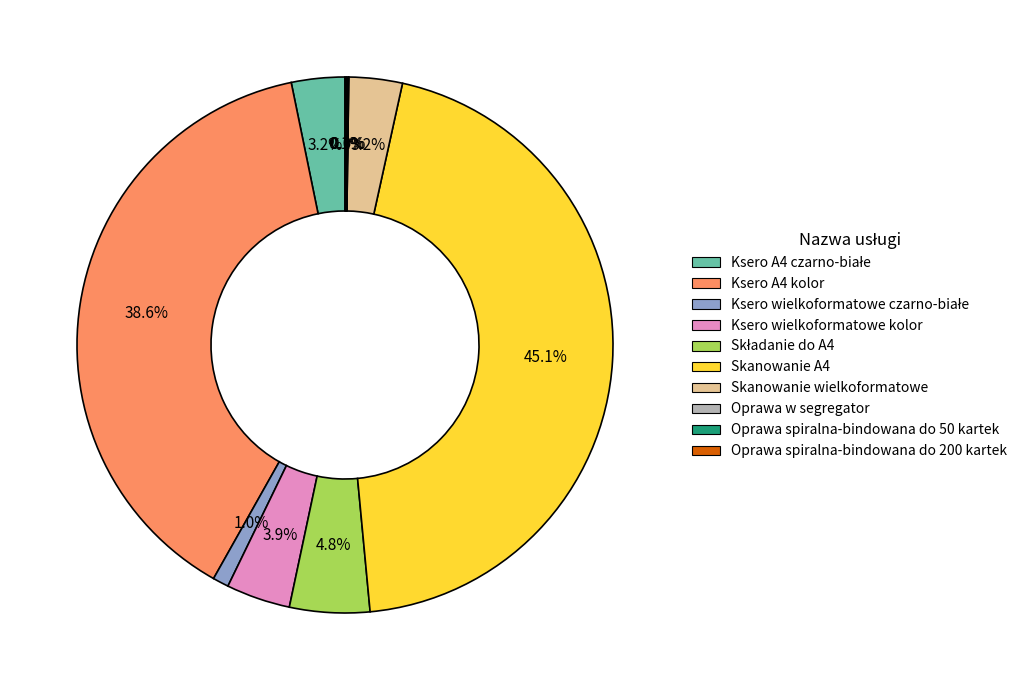

Approximately how many times larger is the value at Ksero A4 kolor compared to Skanowanie A4?

0.9